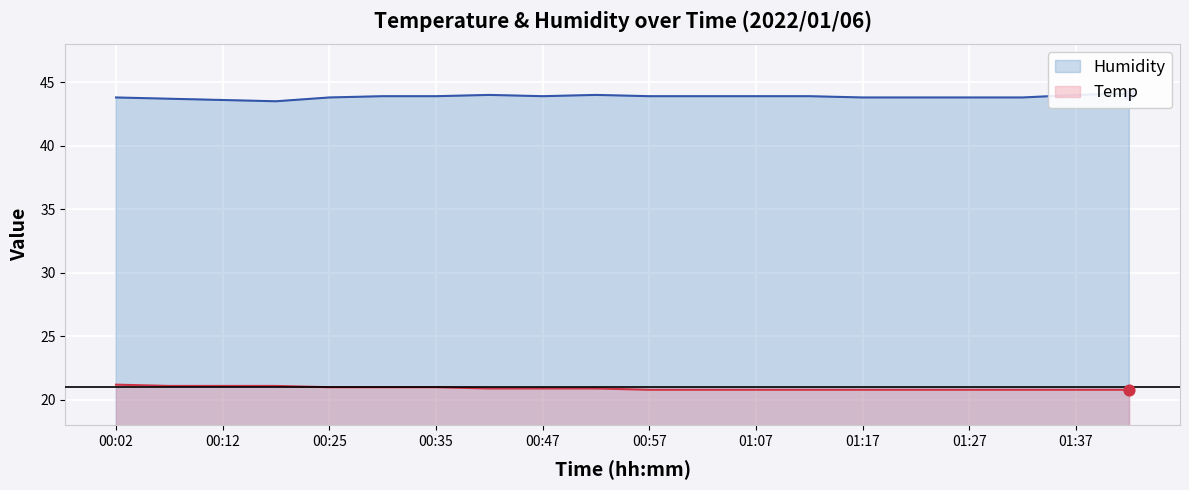

Which series reaches the maximum Y coordinate?

Humidity